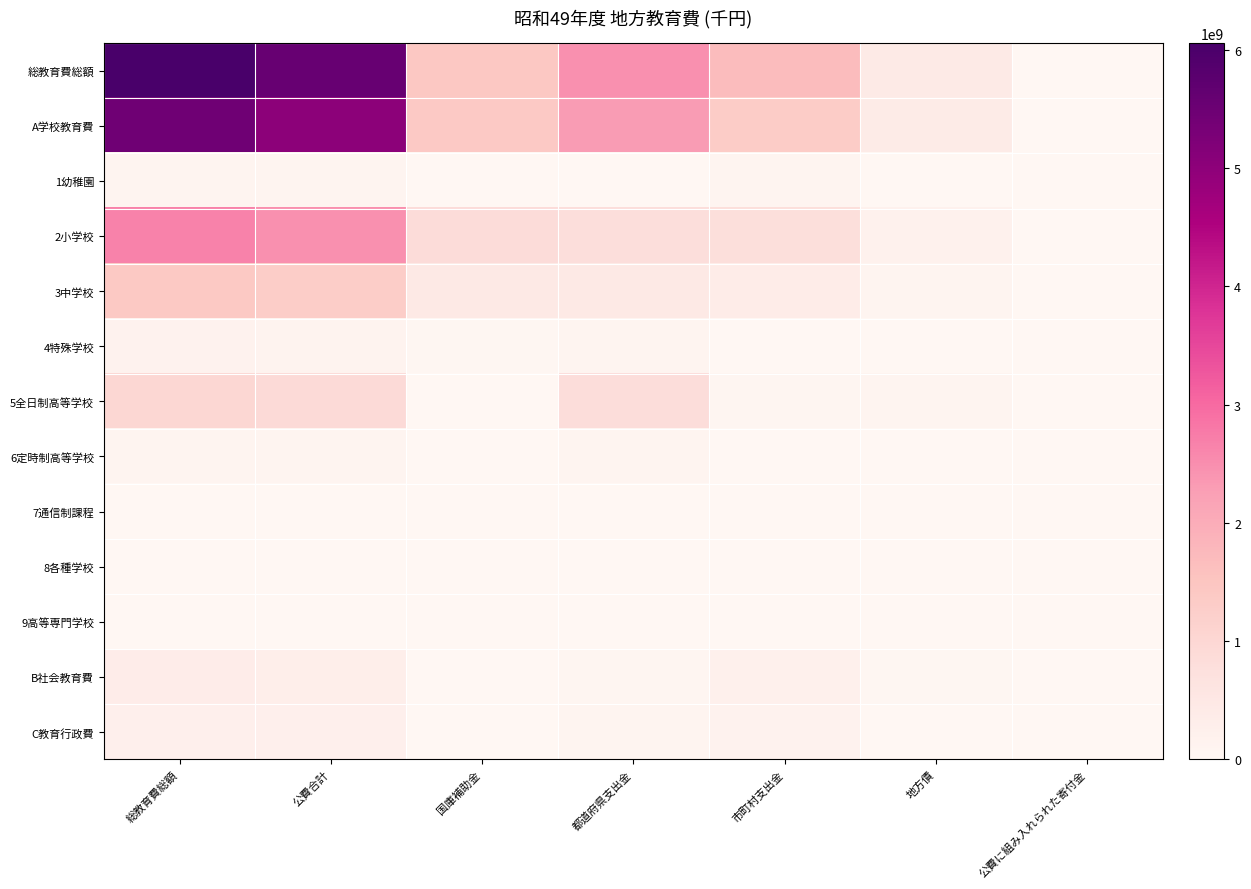

What is the difference between the highest and lowest values at 地方債?

439364042